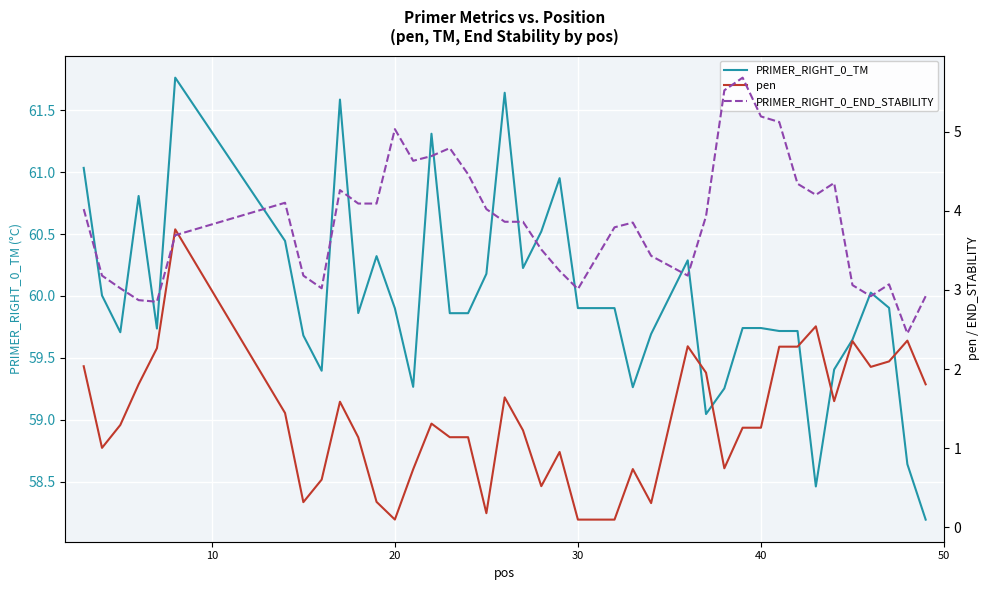

What is the lowest value of the PRIMER_RIGHT_0_TM series?

58.2